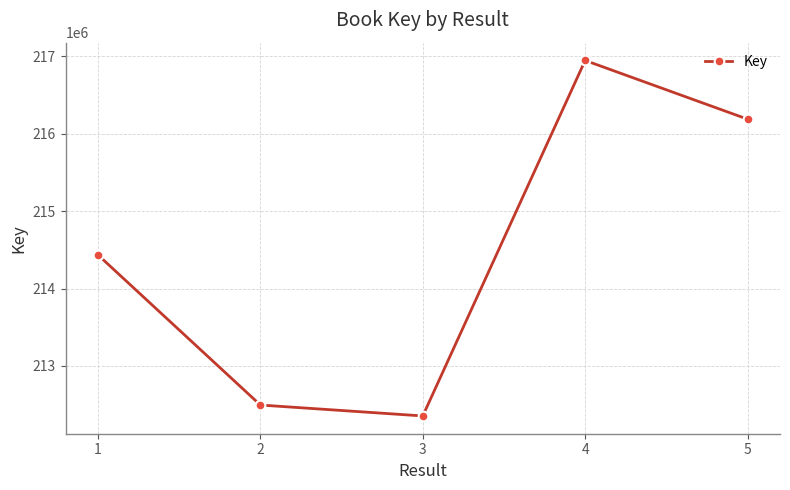

How many categories are shown in the chart?

5